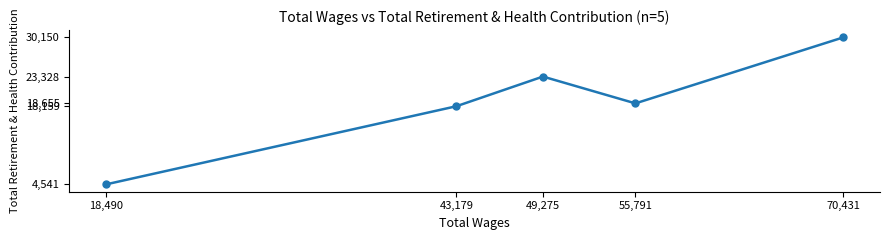

List the labels in order of value, smallest first.

18,490, 43,179, 55,791, 49,275, 70,431